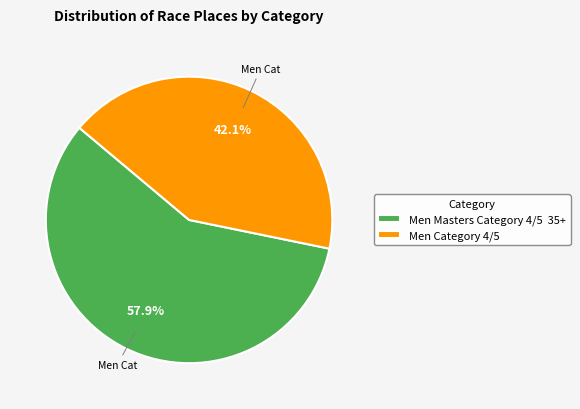

How much of the chart is everything except Men Category 4/5?

57.9%